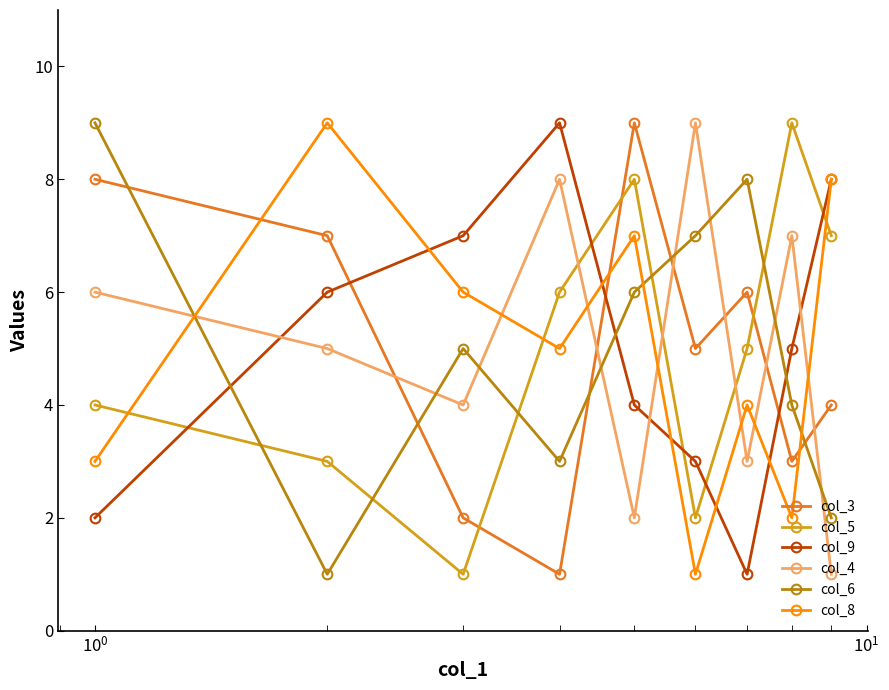

True or false: col_9 and col_5 intersect in this chart.

True